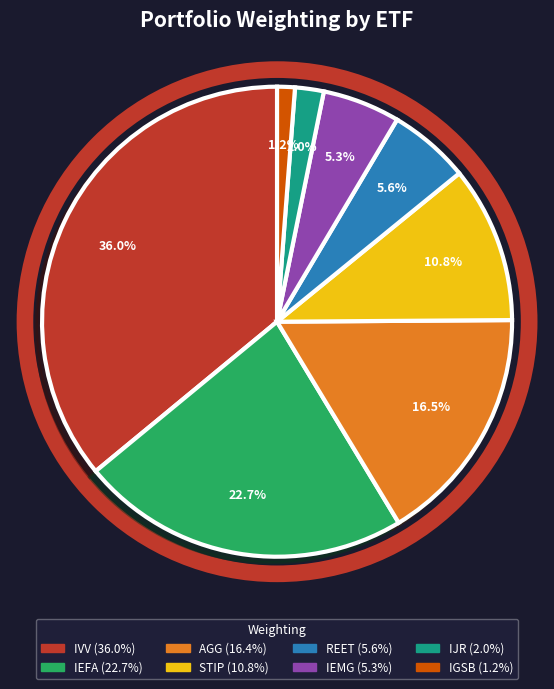

What is the largest slice in the pie chart?

IVV